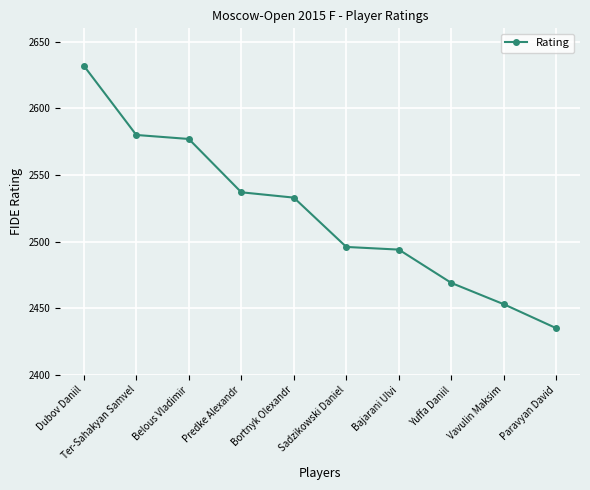

What is the average value?

2521